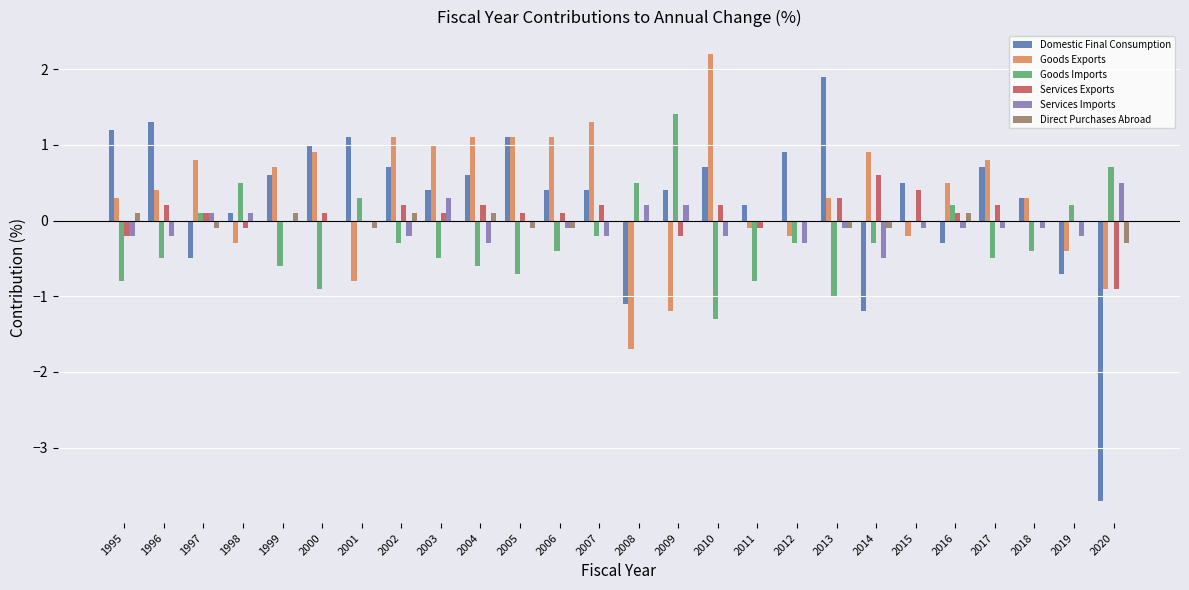

Where does the Goods Exports series first go above 0?

1995